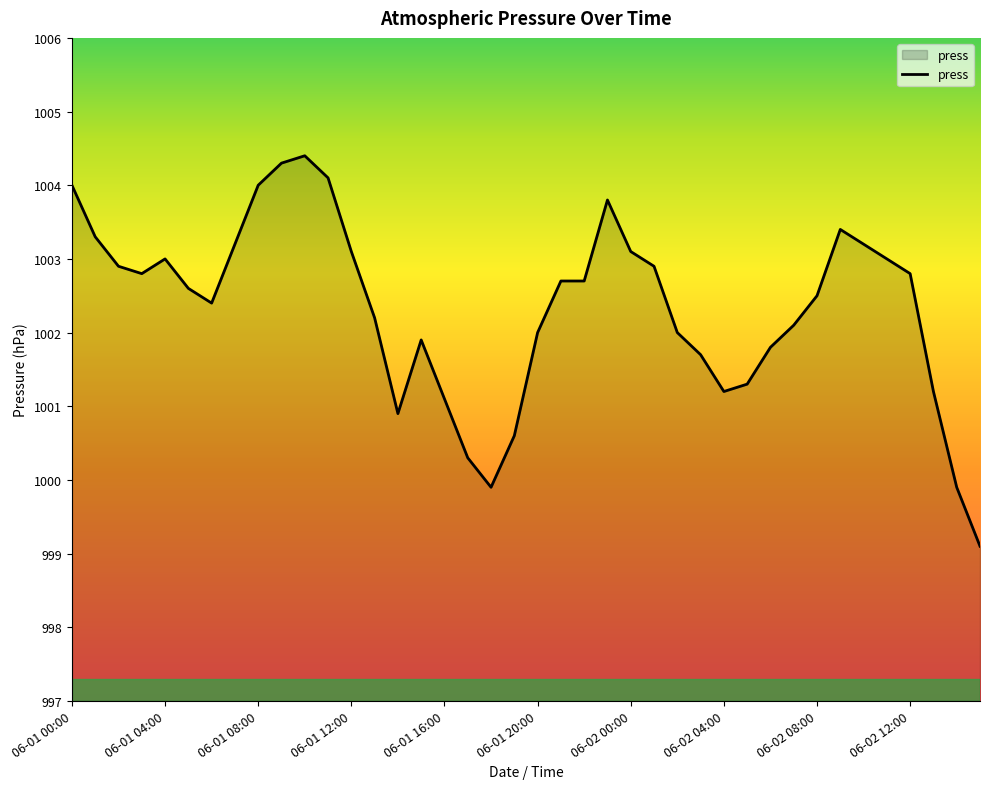

What is the difference between the maximum and minimum values?

5.3